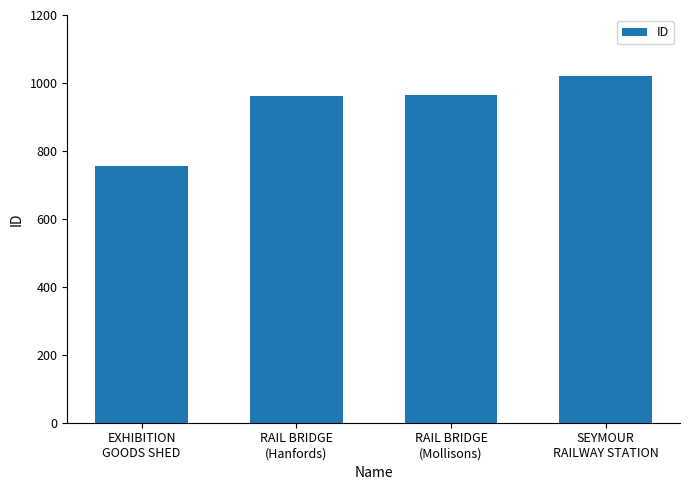

True or false: the data shows 568 at RAIL BRIDGE
(Mollisons).

False